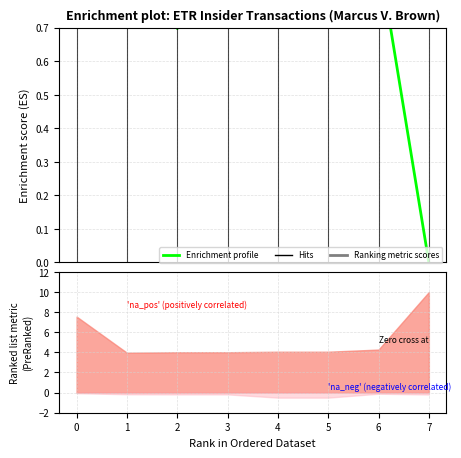

Rank the categories by value from lowest to highest.

7, 2, 4, 3, 5, 6, 1, 0